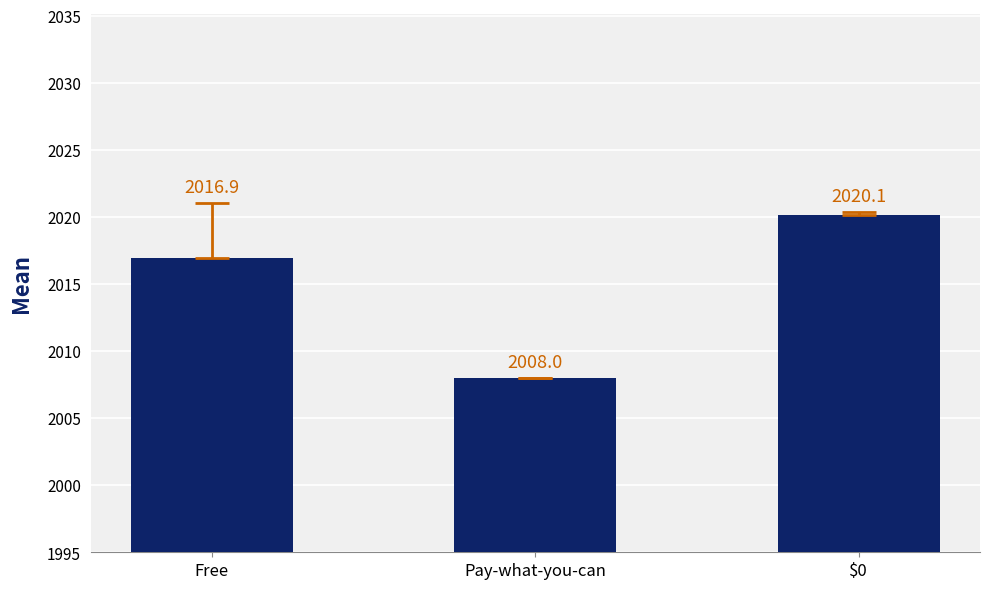

List the labels in order of value, largest first.

$0, Free, Pay-what-you-can